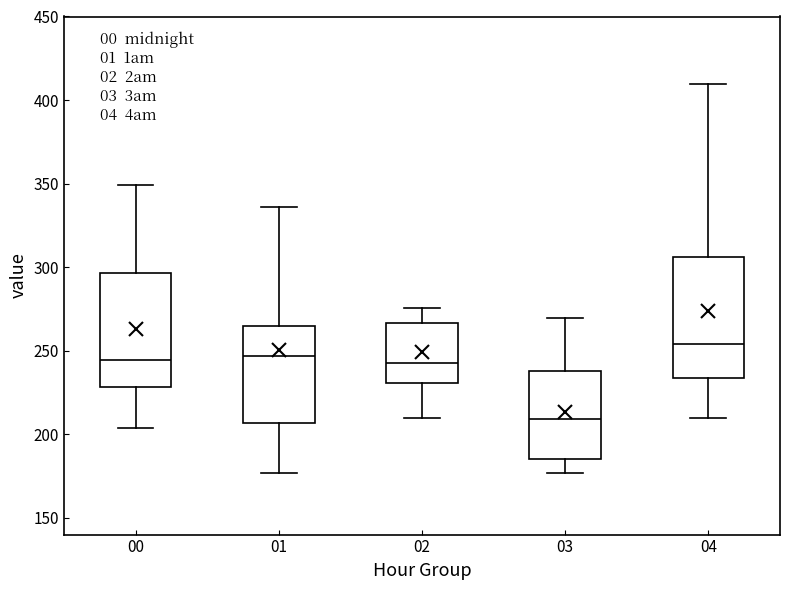

Reading left to right, transcribe this box plot: for each box, give where its median line is, the range the box spans, and where its two whiskers end, as read against the y-axis. The values are not printed on the chart, so give them approximately, as read against the axis.

00: median 245, box 230 to 295, whiskers 205 to 350
01: median 245, box 205 to 265, whiskers 175 to 335
02: median 240, box 230 to 265, whiskers 210 to 275
03: median 210, box 185 to 240, whiskers 175 to 270
04: median 255, box 235 to 305, whiskers 210 to 410